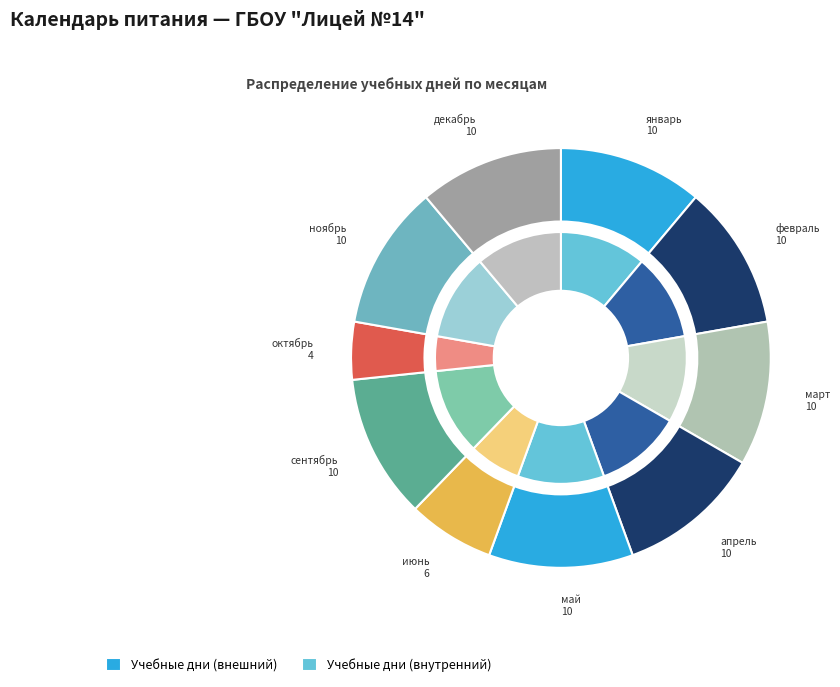

Between январь and ноябрь, which is larger?

январь